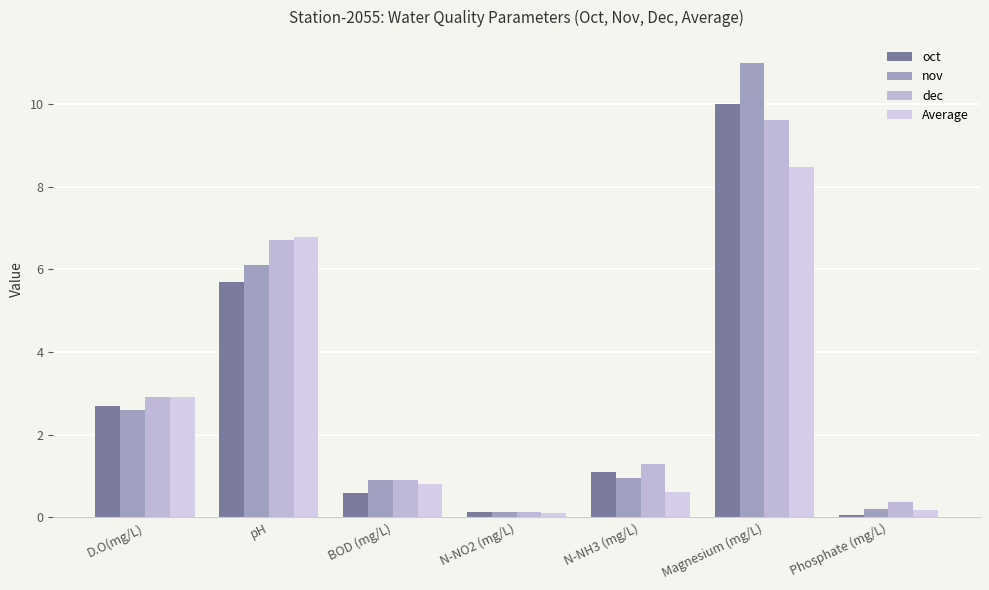

Is the value of dec at N-NH3 (mg/L) greater than the value of Average at BOD (mg/L)?

Yes